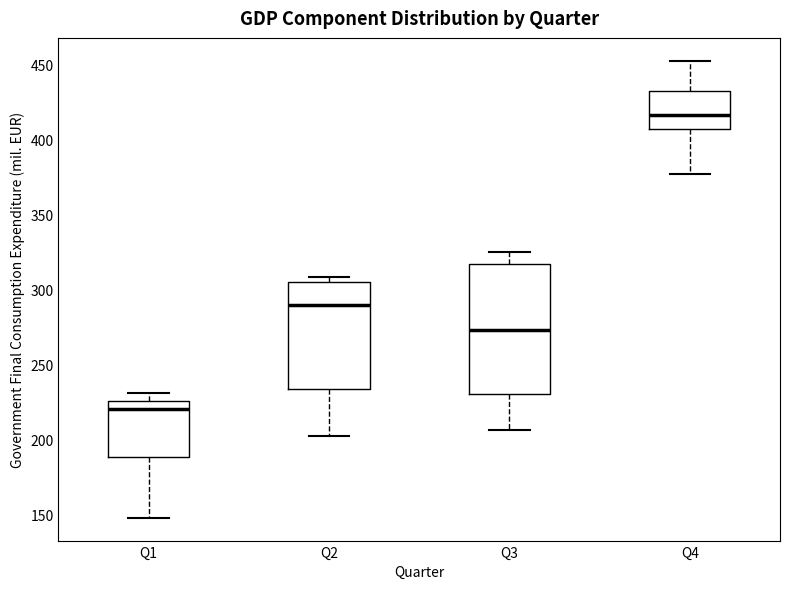

Where is the upper edge of the box for Q3 on the y-axis? The values are not printed on the chart, so give them approximately, as read against the axis.

315